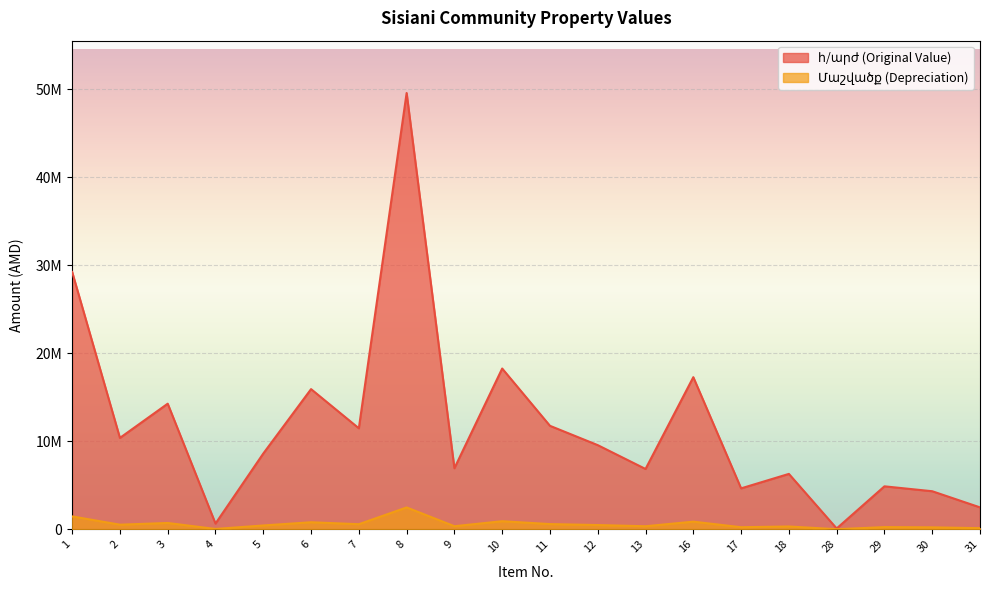

True or false: հ/արժ and Մաշվածք intersect in this chart.

False